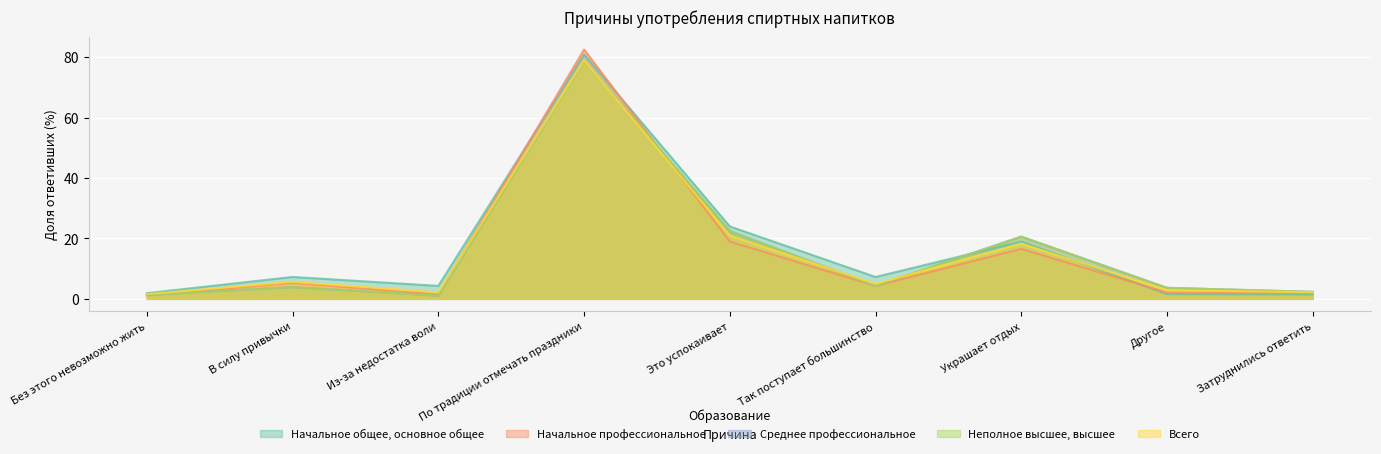

True or false: Начальное профессиональное has more than 0 interior local peaks.

True